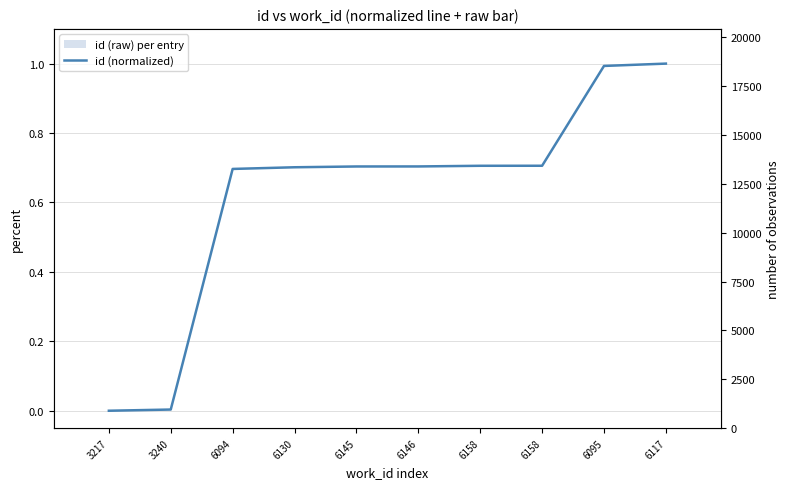

The value of id (normalized) at 6158 is 0.7. True or false?

True